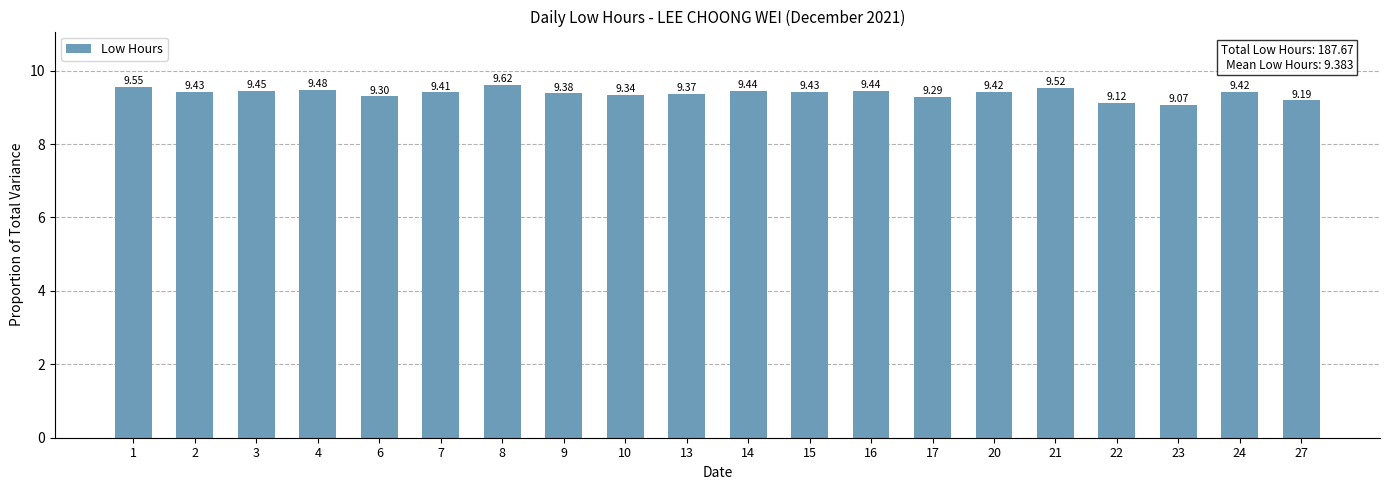

What is the change in value from 17 to 21?

+0.2